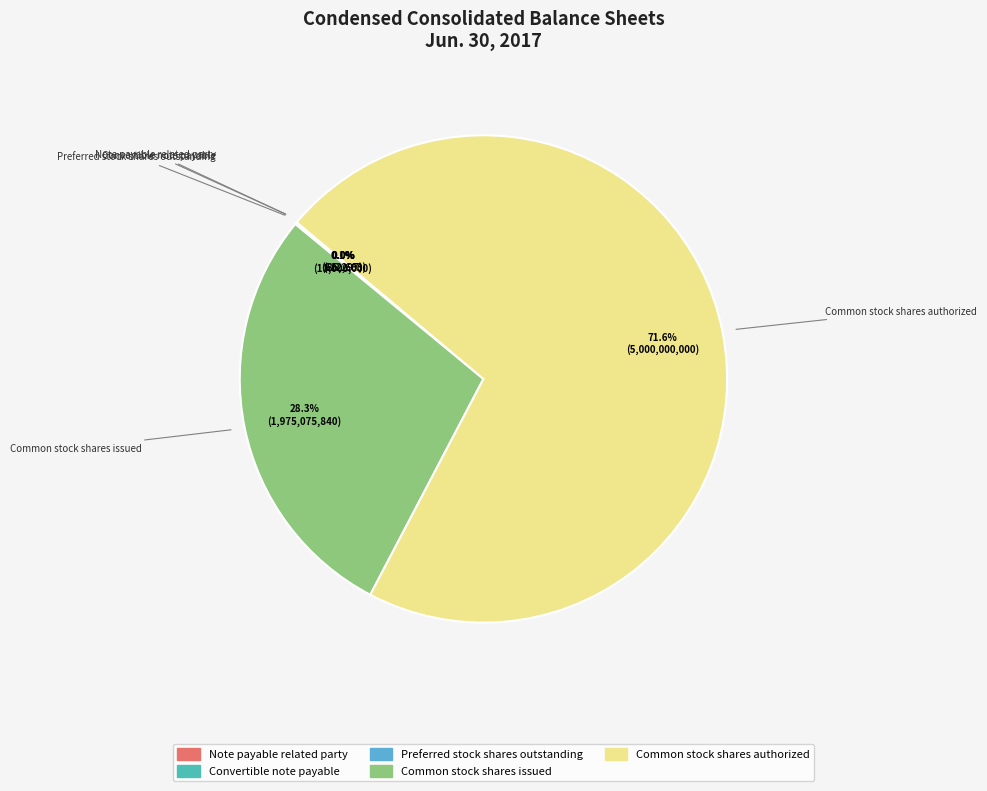

Which category has the biggest portion of the pie?

Common stock shares authorized